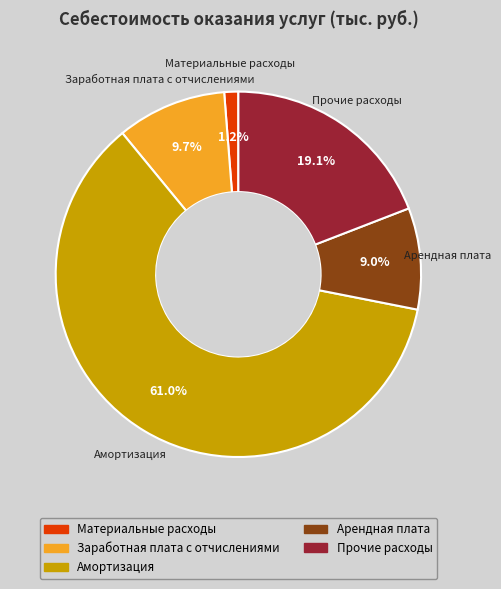

Is there any slice that represents more than half of the pie?

Yes